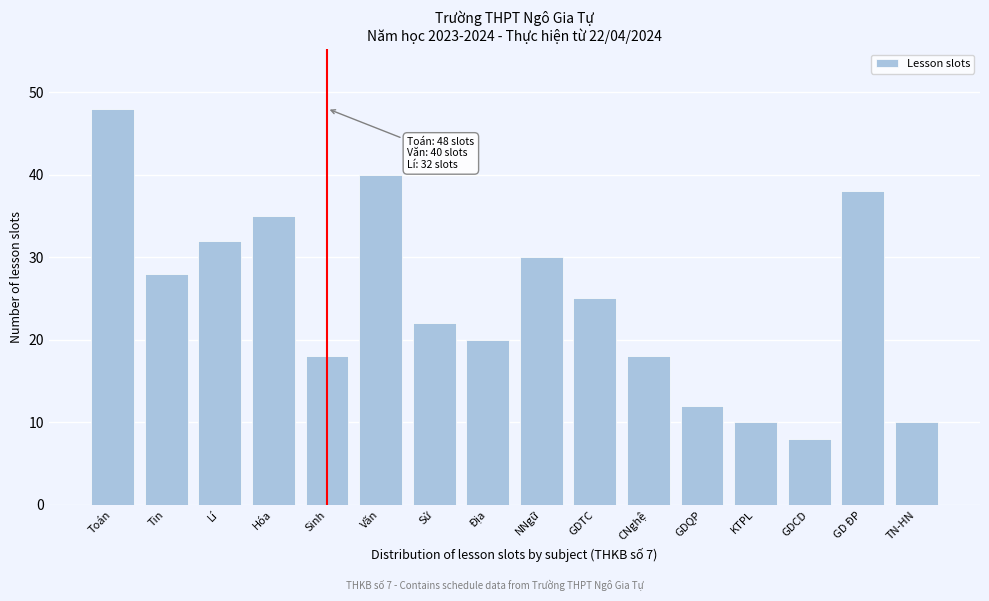

Reading left to right, extract all data points from this chart.

Toán=48	Tin=28	Lí=32	Hóa=35	Sinh=18	Văn=40	Sử=22	Địa=20	NNgữ=30	GDTC=25	CNghệ=18	GDQP=12	KTPL=10	GDCD=8	GD ĐP=38	TN-HN=10